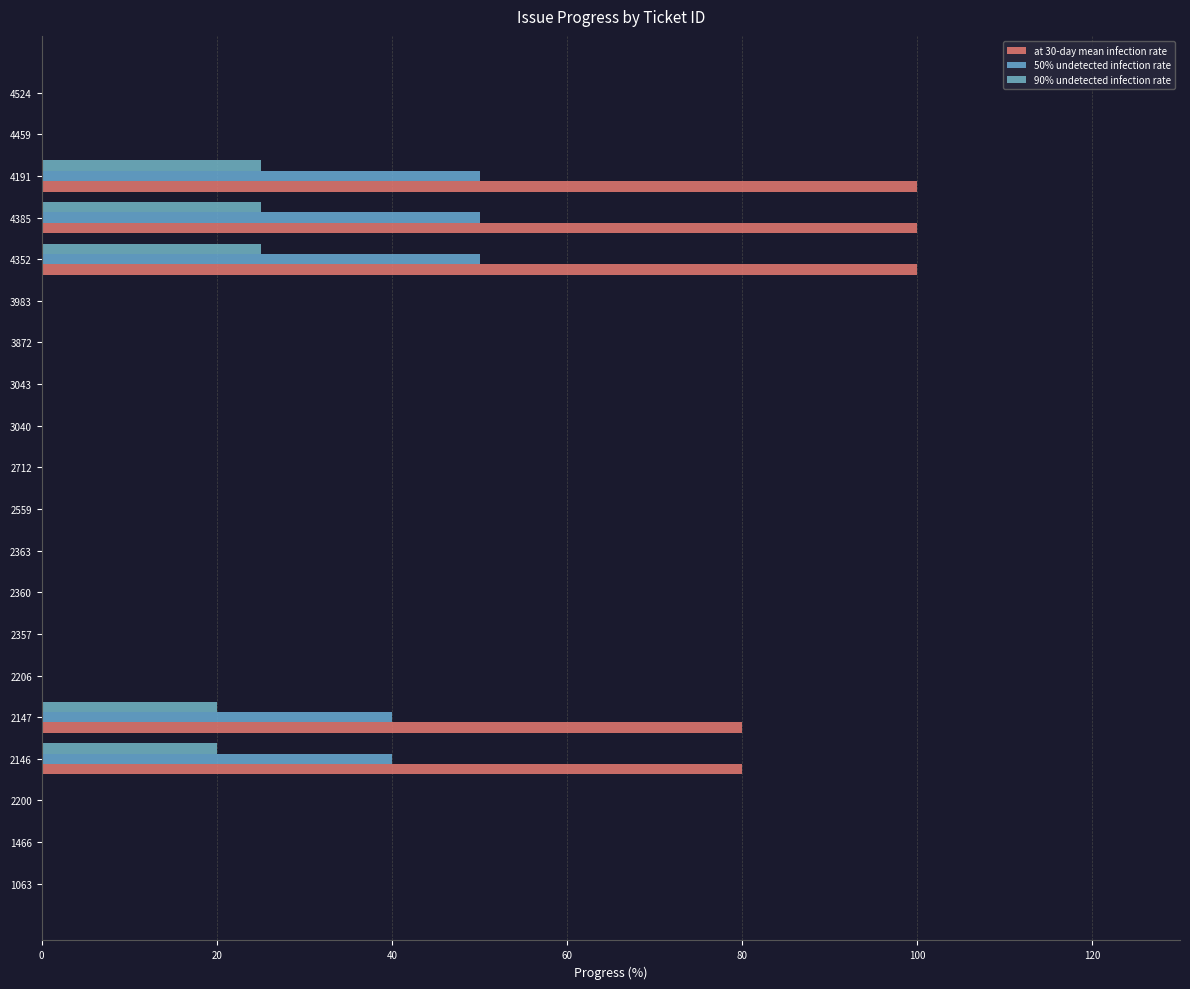

How many 90% undetected infection rate values are between 0 and 20?

17